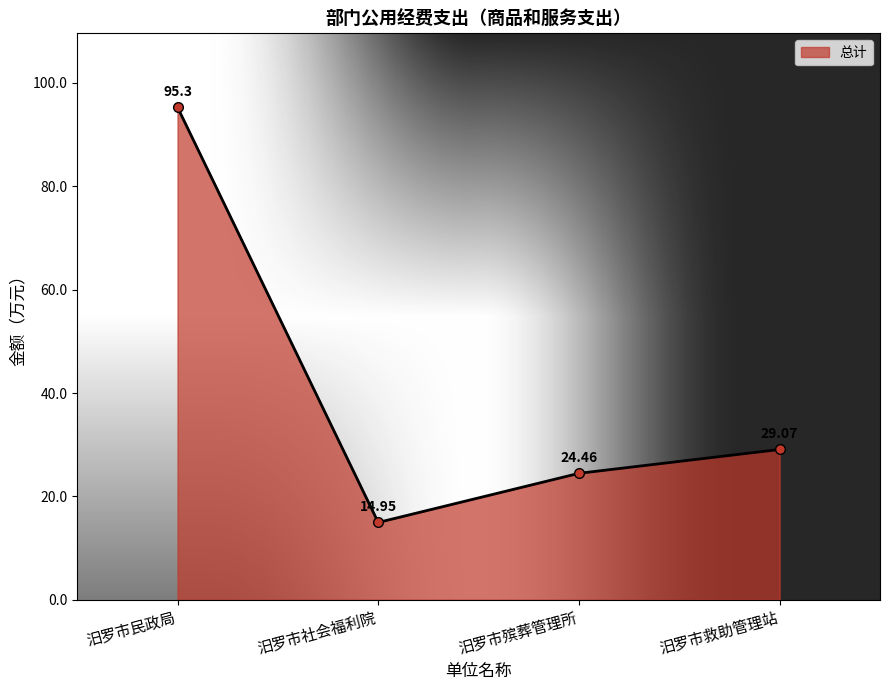

Between 汨罗市民政局 and 汨罗市殡葬管理所, which is larger?

汨罗市民政局